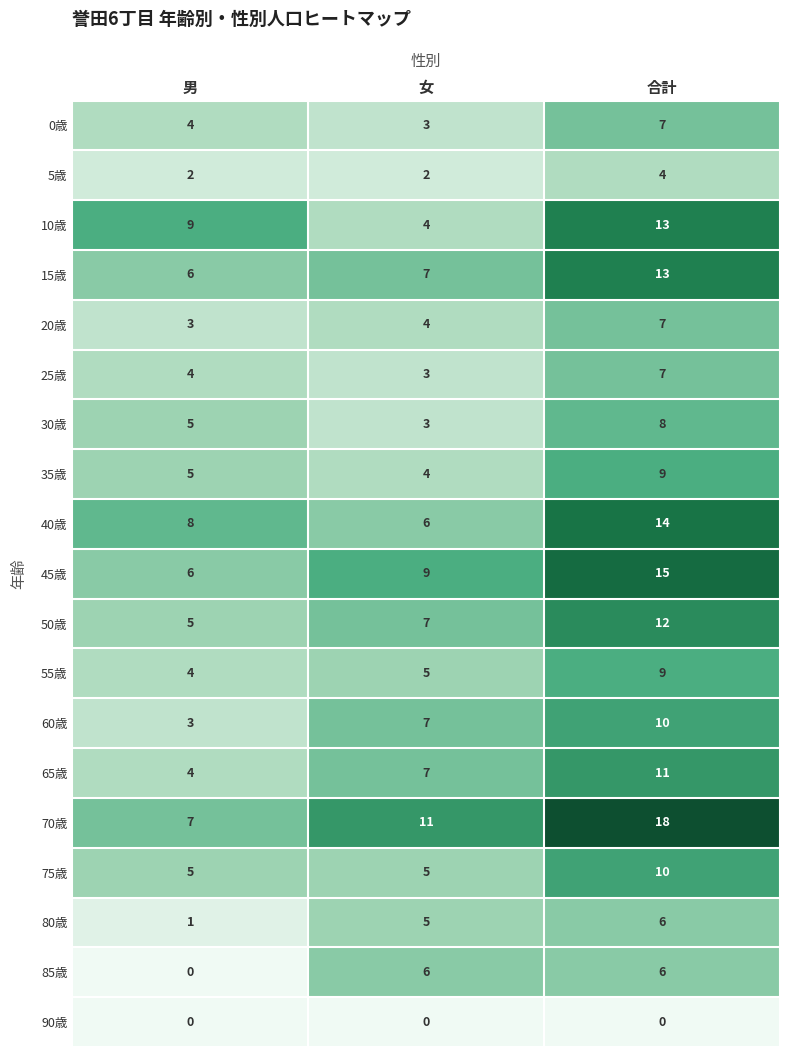

Where is 55歳 nearest to the value 6?

女